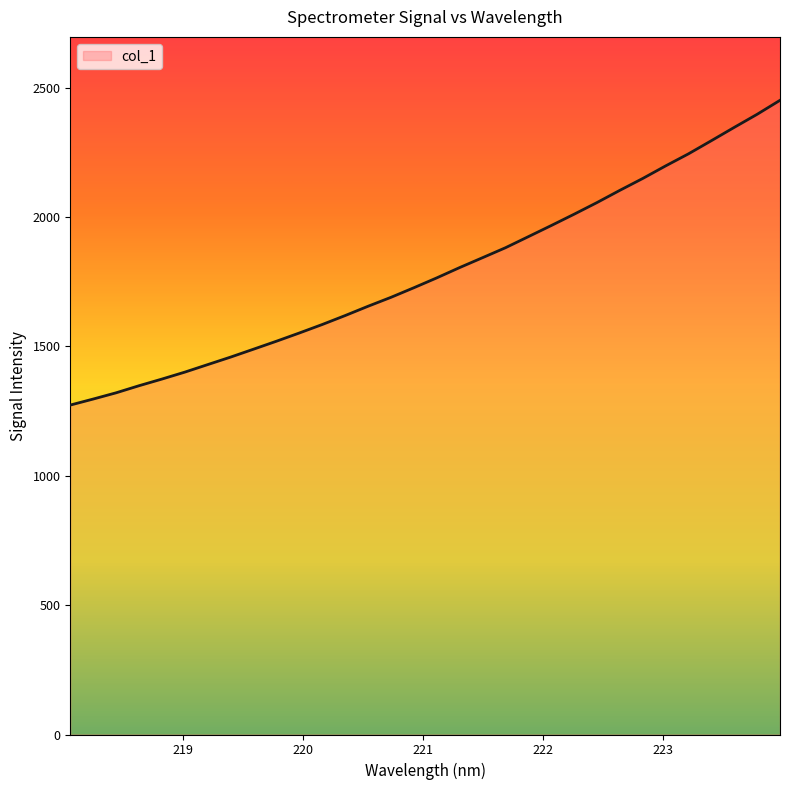

How many series are shown in this chart?

1